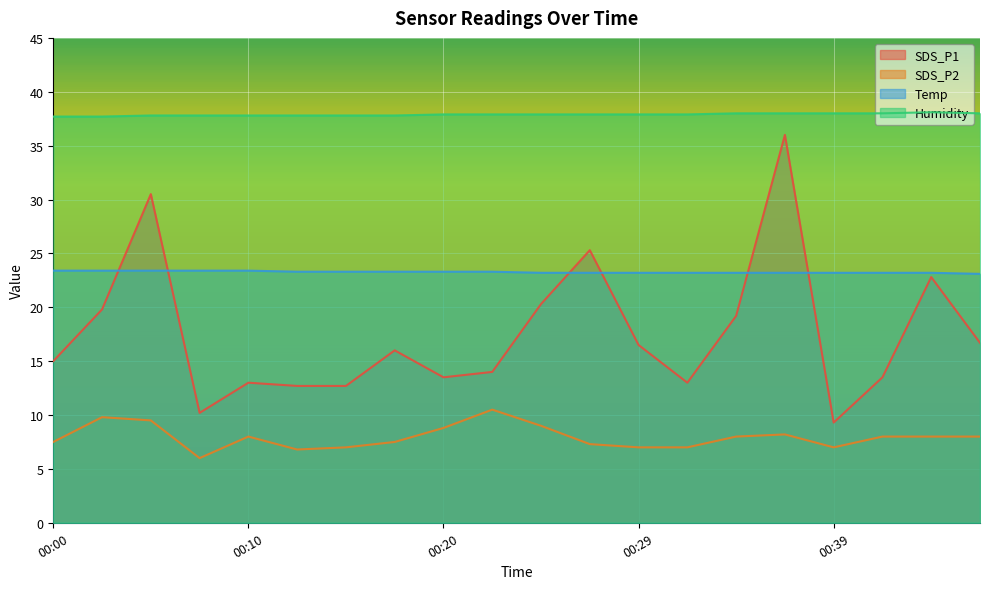

What is the value of the SDS_P2 point at the 11th from the left?

9.0